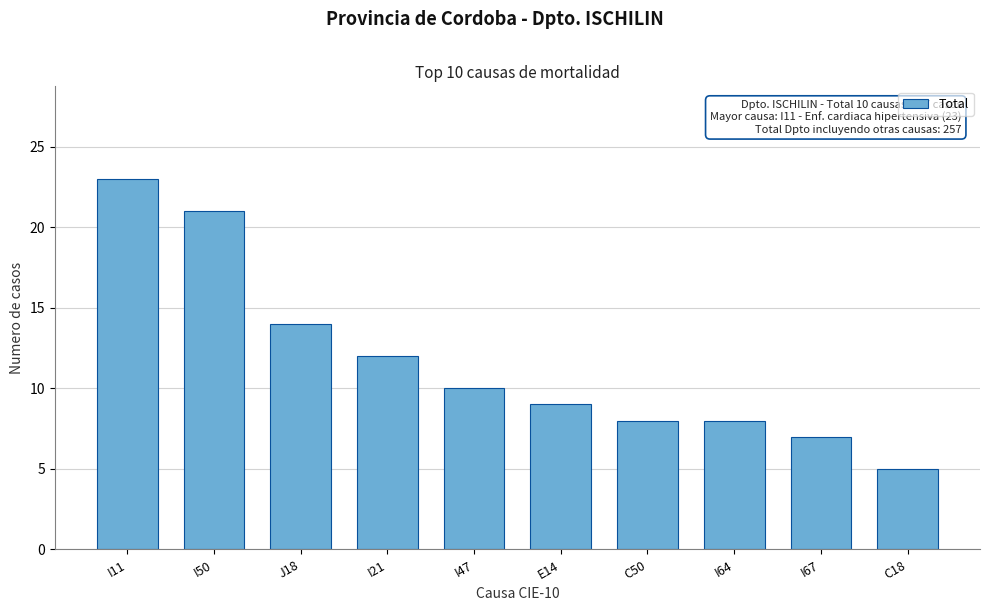

Reading left to right, what are all the values shown in this chart?

23	21	14	12	10	9	8	8	7	5